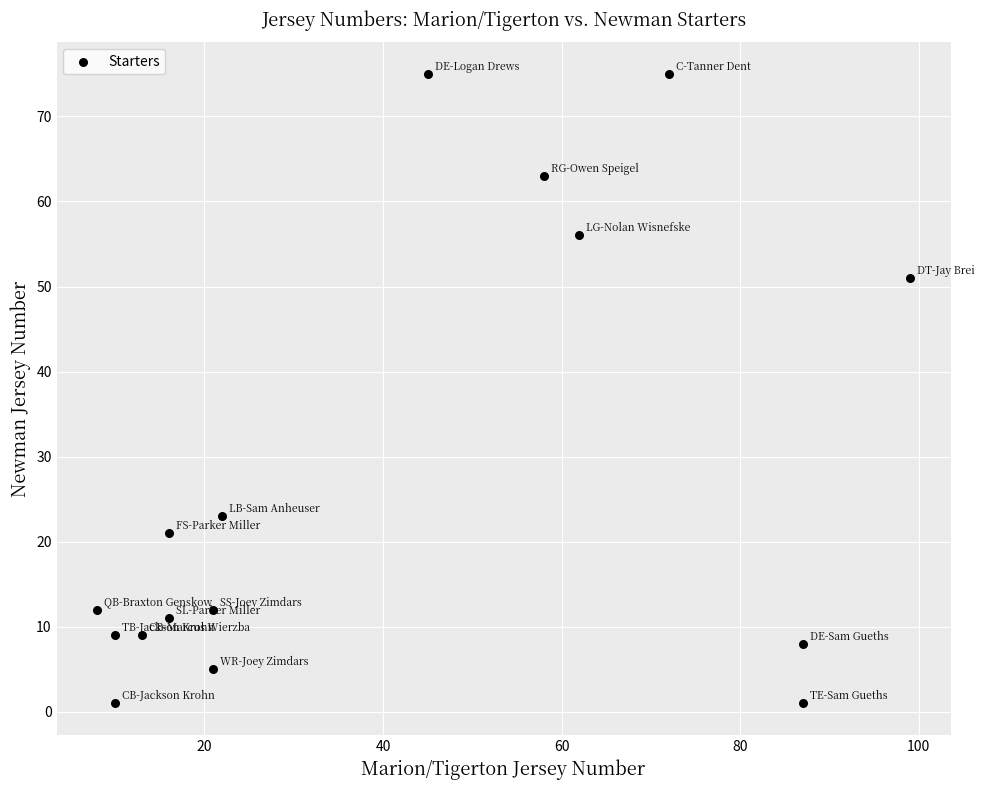

What Y value in the scatter plot is closest to 38?

51